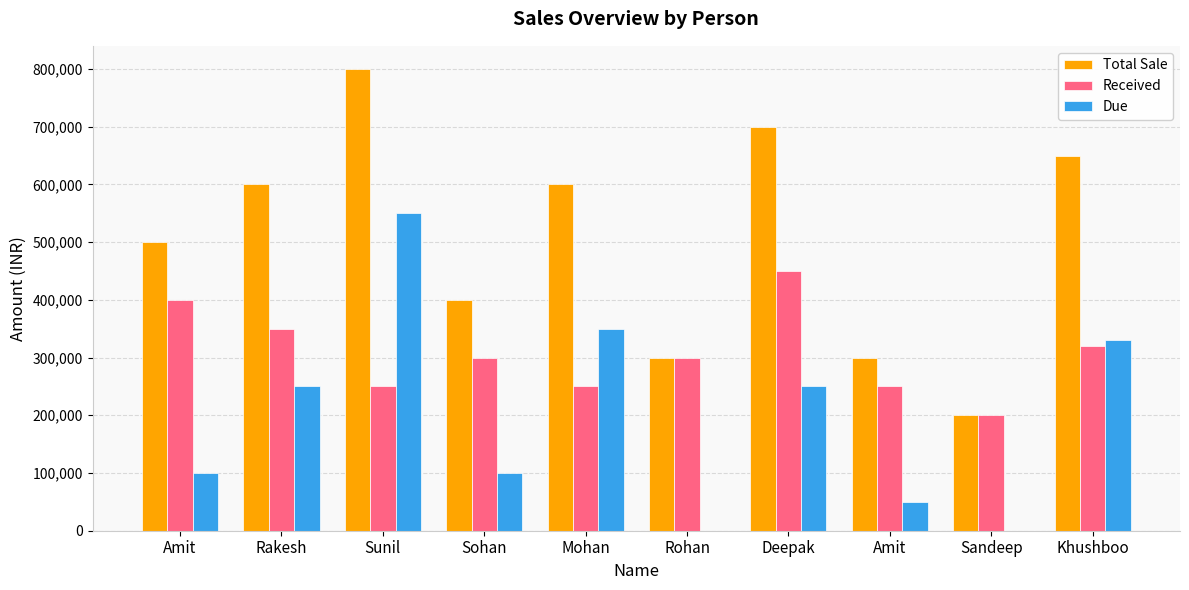

Which series has the widest spread of values?

Total Sale